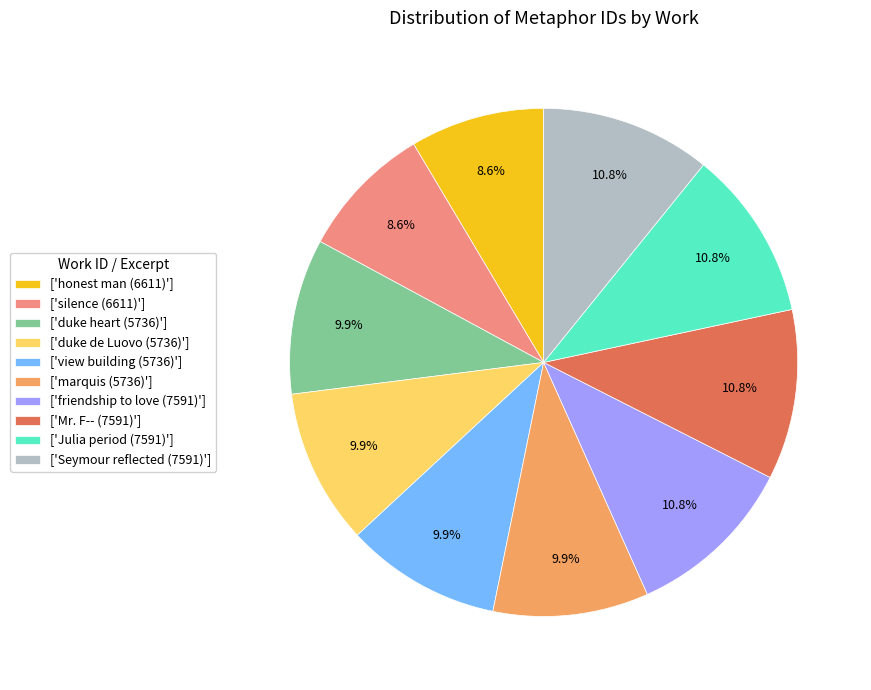

Combined, what portion of the pie is ['Mr. F-- (7591)'] and ['duke heart (5736)']?

20.7%